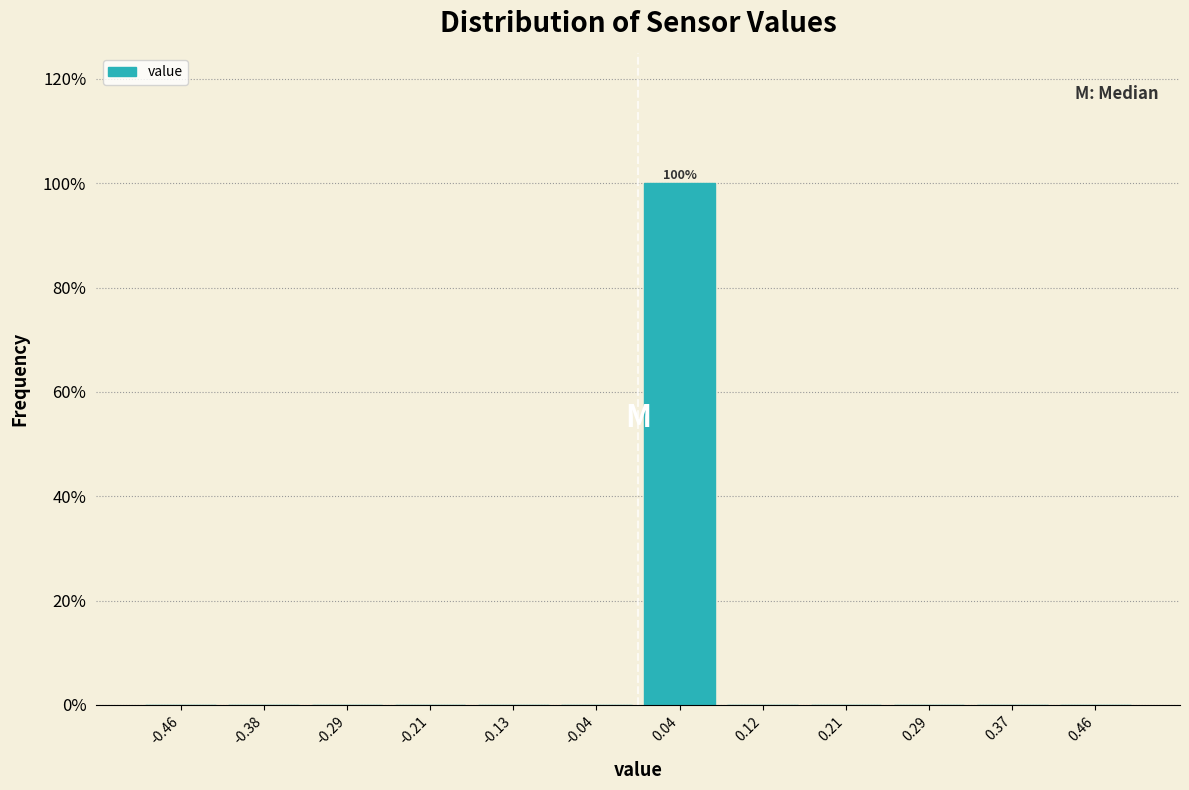

Over which range of the x-axis is the bar tallest?

0.00 to 0.08